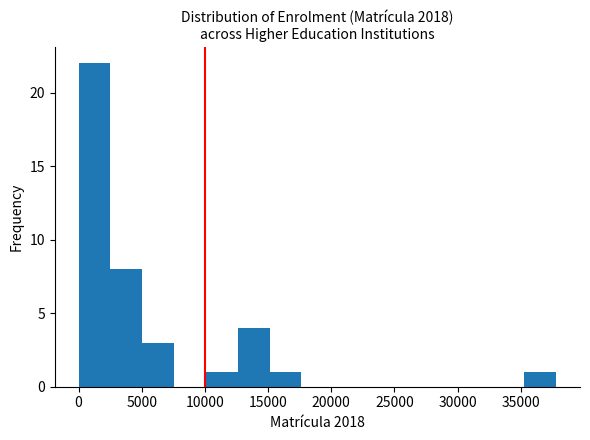

Reading left to right, transcribe this chart: for each bar, give the range it covers on the x-axis and its height. Neither the bar edges nor the heights are printed on the chart, so give them approximately, as read against the axes.

0 to 2500: 22
2500 to 5000: 8
5000 to 7500: 3
7500 to 10000: 0
10000 to 12500: 1
12500 to 15000: 4
15000 to 17500: 1
17500 to 20000: 0
20000 to 22500: 0
22500 to 25000: 0
25000 to 27500: 0
27500 to 30000: 0
30000 to 33000: 0
33000 to 35500: 0
35500 to 38000: 1